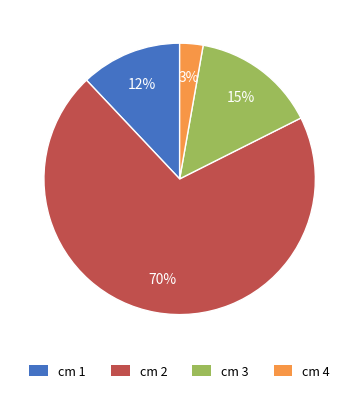

To the nearest percent, what is the average slice percentage?

25%